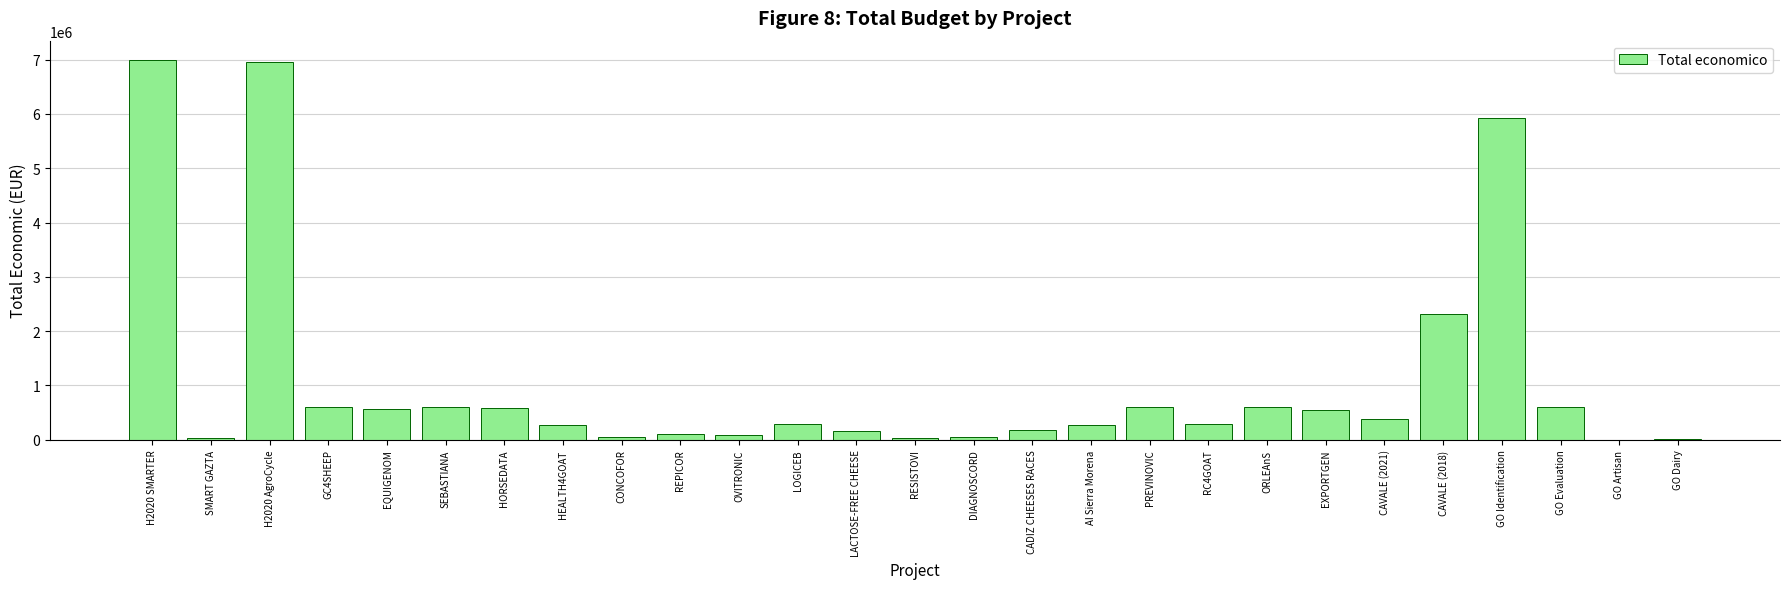

The value at ORLEAnS is 598659.8. True or false?

True